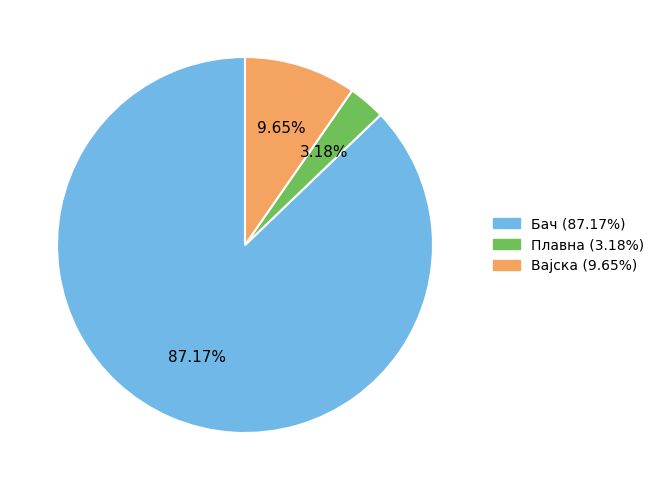

Is there any slice that represents more than half of the pie?

Yes